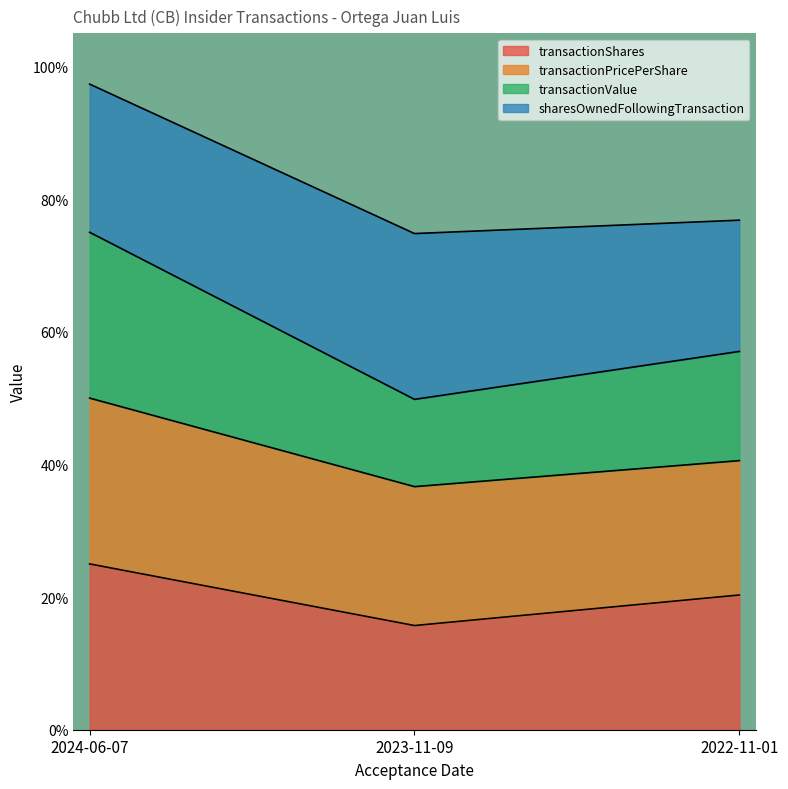

At how many categories does at least one series exceed 0?

3